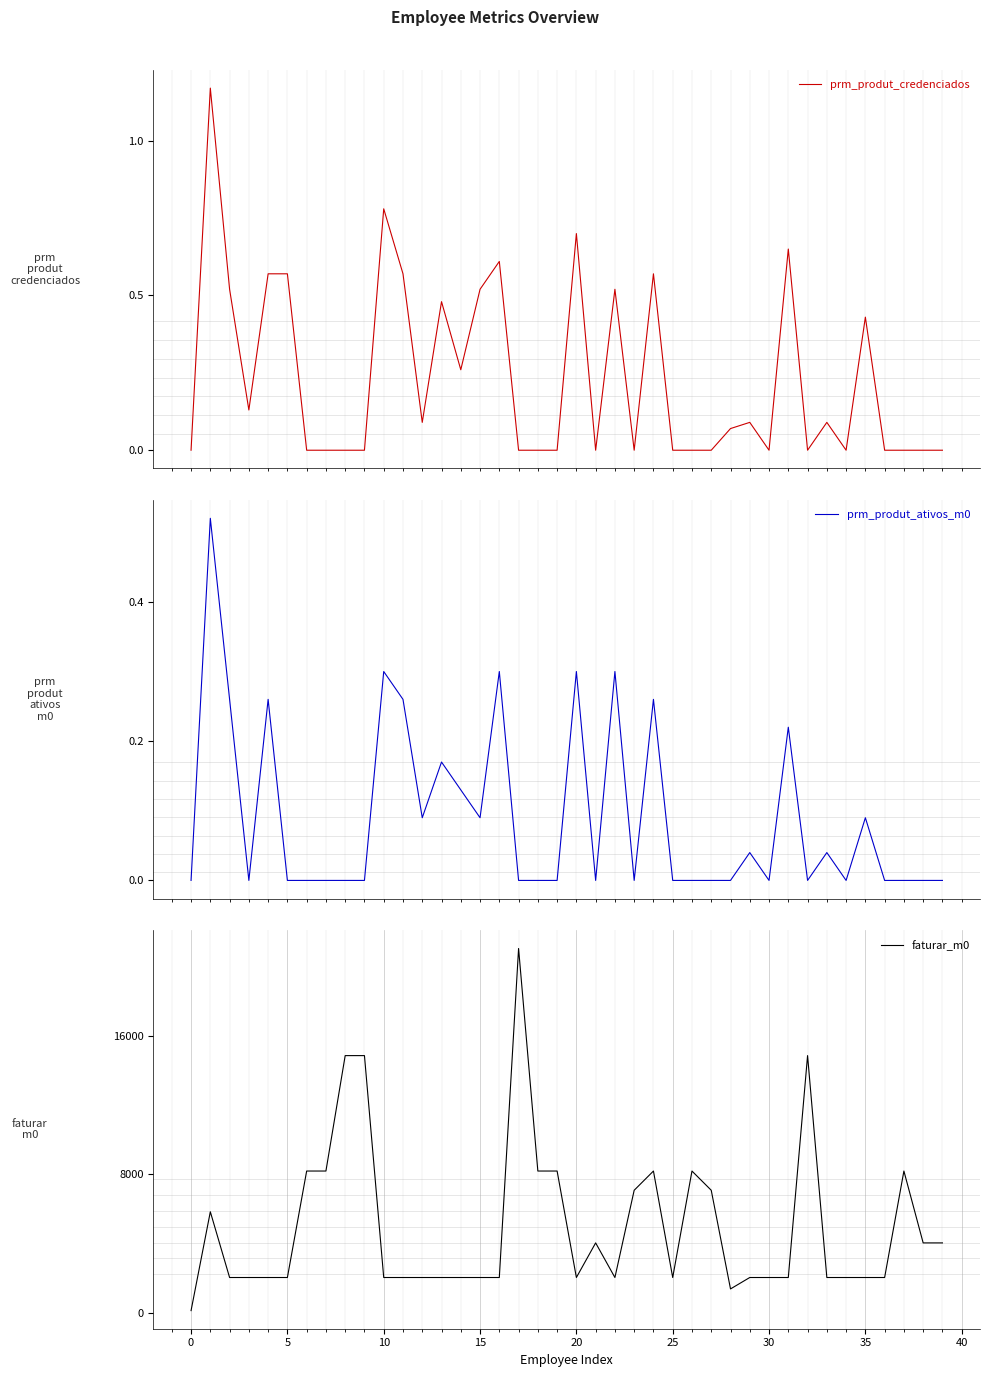

How many values in prm_produt_ativos_m0 are above zero?

17